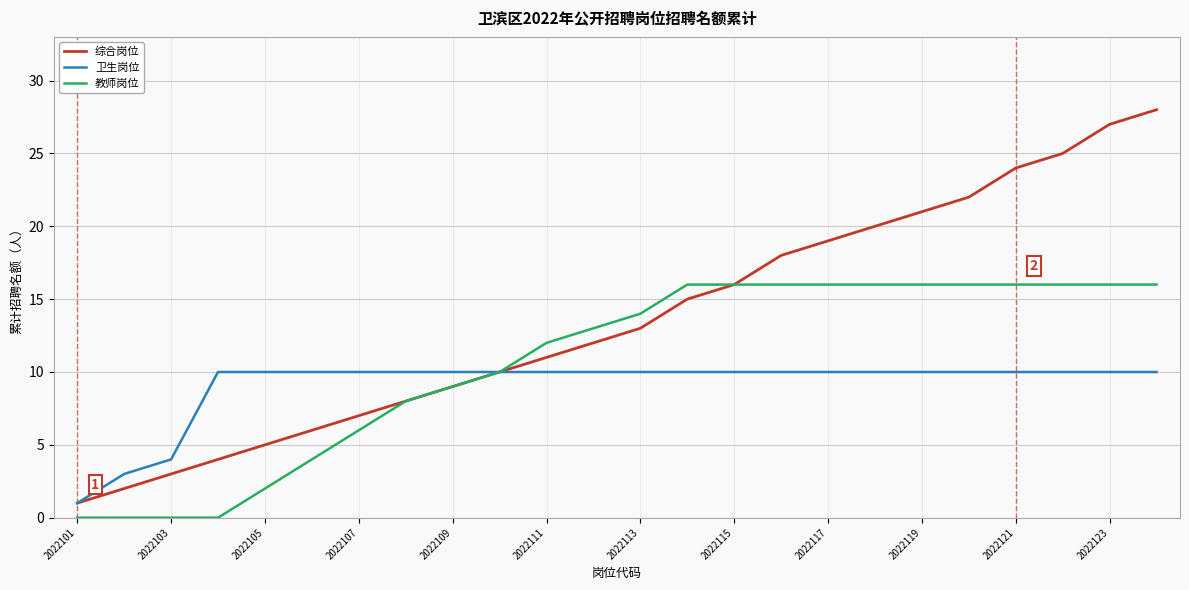

List the series in order of their overall mean, highest first.

综合岗位, 教师岗位, 卫生岗位